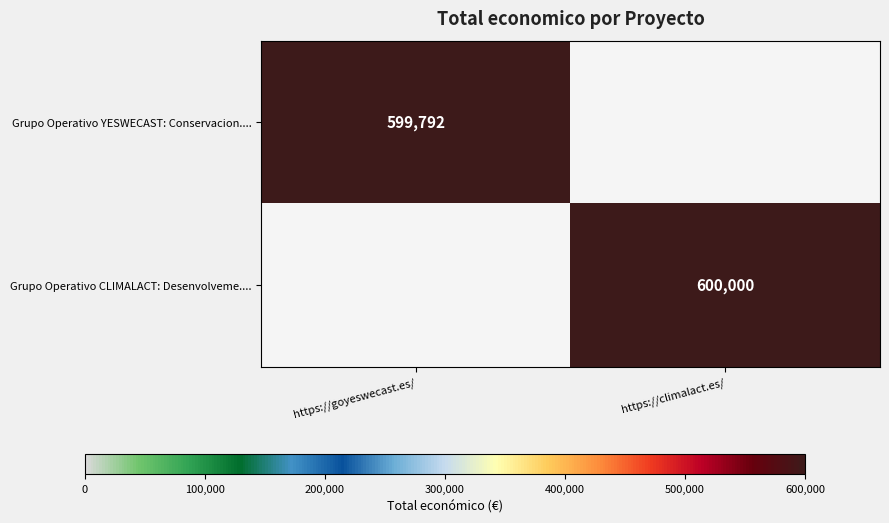

The Grupo Operativo CLIMALACT: Desenvolveme.... series shows 600000 at https://climalact.es/. True or false?

True